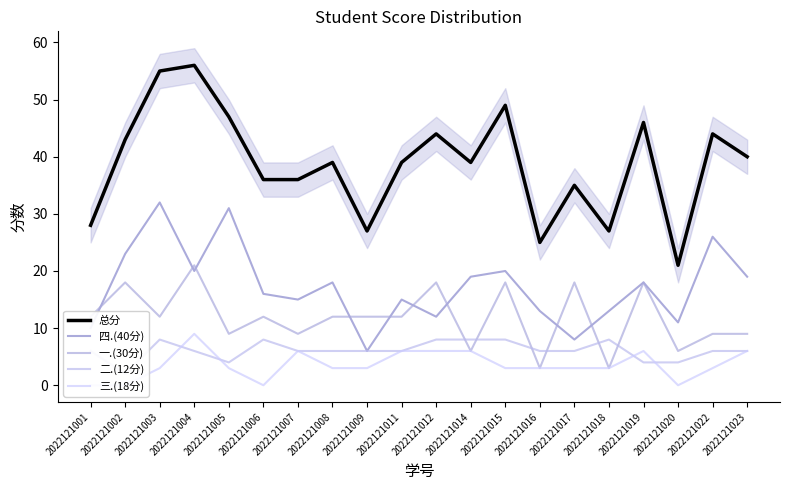

Which series has the largest range (max minus min)?

总分